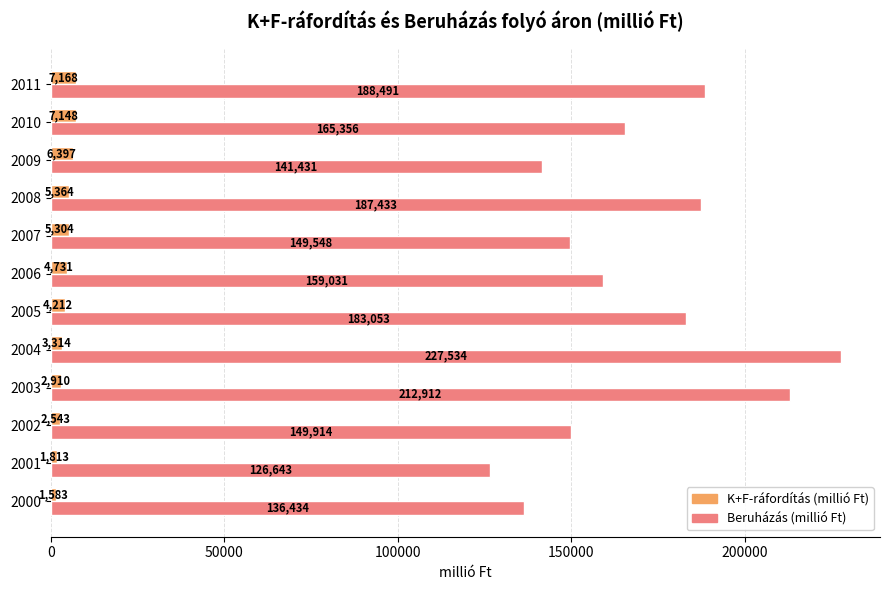

Rank the series at 2007 from highest to lowest value.

Beruházás (millió Ft), K+F-ráfordítás (millió Ft)